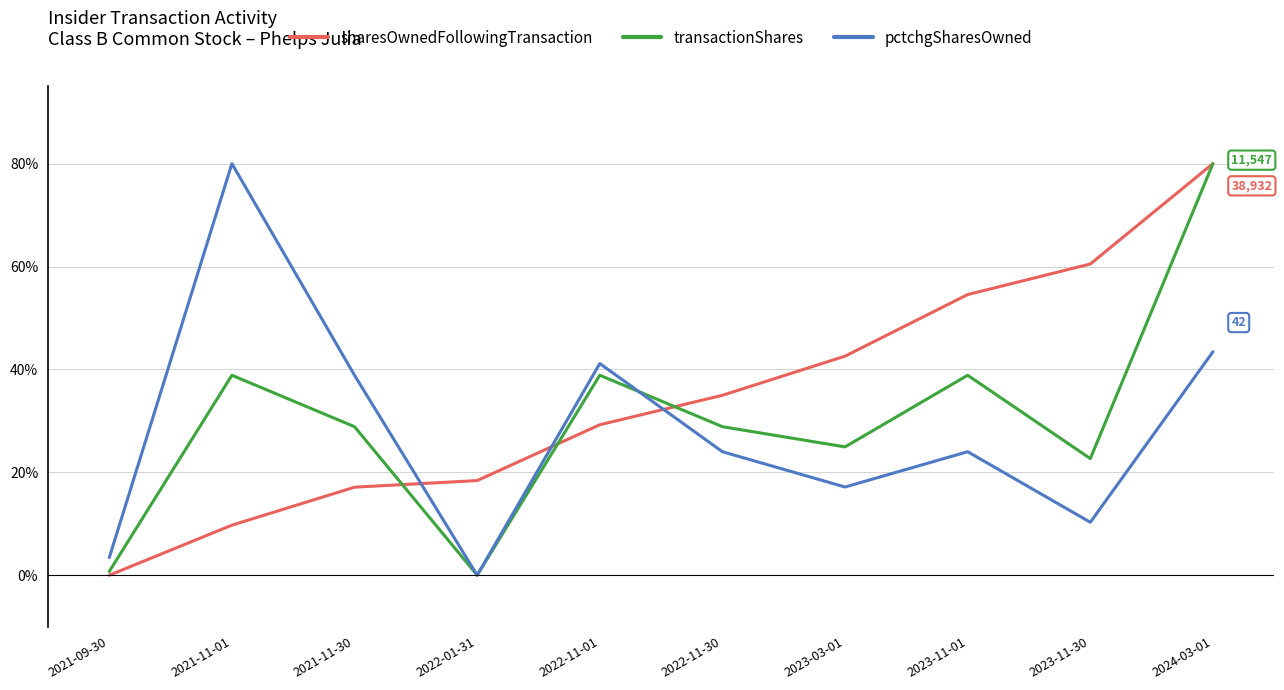

Reading left to right, extract all data points from this chart.

sharesOwnedFollowingTransaction: 2021-09-30=0.0	2021-11-01=9.7	2021-11-30=17.1	2022-01-31=18.4	2022-11-01=29.2	2022-11-30=35.0	2023-03-01=42.6	2023-11-01=54.6	2023-11-30=60.5	2024-03-01=80.0
transactionShares: 2021-09-30=0.7	2021-11-01=38.9	2021-11-30=28.9	2022-01-31=0.0	2022-11-01=38.9	2022-11-30=28.9	2023-03-01=24.9	2023-11-01=38.9	2023-11-30=22.7	2024-03-01=80.0
pctchgSharesOwned: 2021-09-30=3.4	2021-11-01=80.0	2021-11-30=38.9	2022-01-31=0.0	2022-11-01=41.1	2022-11-30=24.0	2023-03-01=17.1	2023-11-01=24.0	2023-11-30=10.3	2024-03-01=43.4